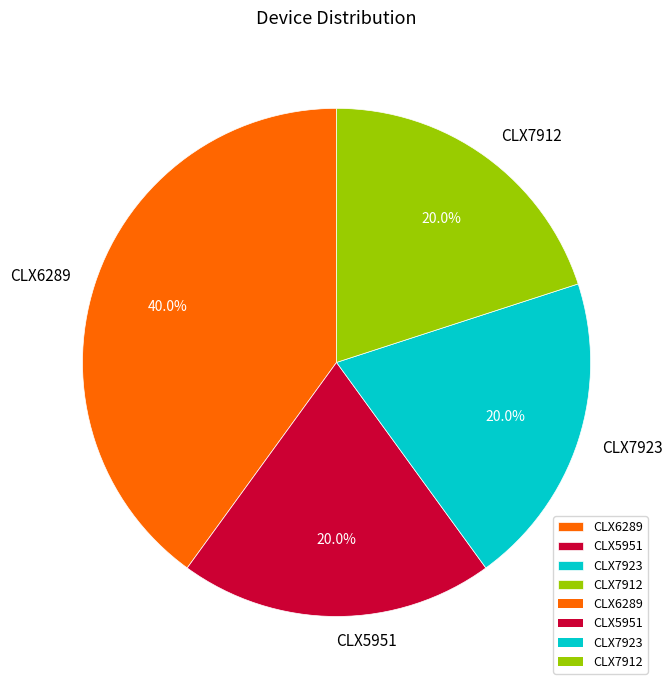

To the nearest percent, what percentage of the pie is CLX5951?

20%